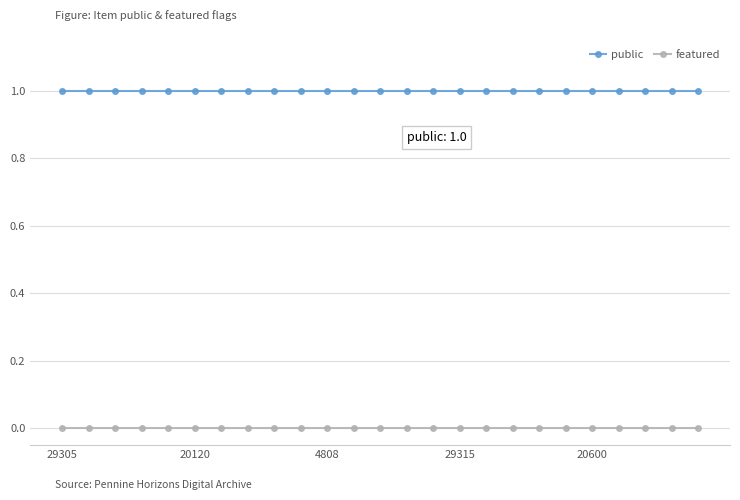

What is the sum of all public values?

25